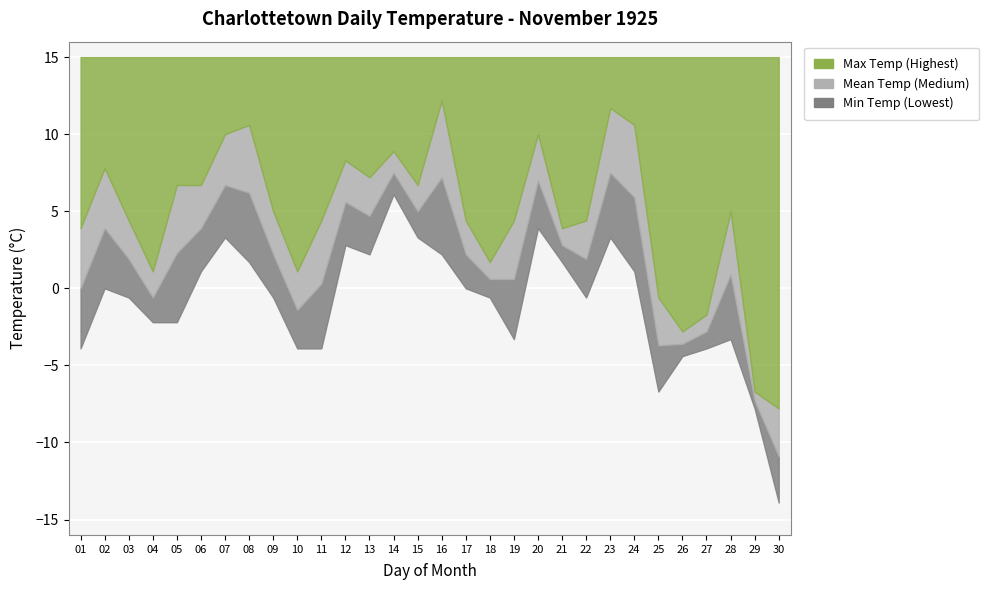

How many values in Mean Temp are below zero?

7